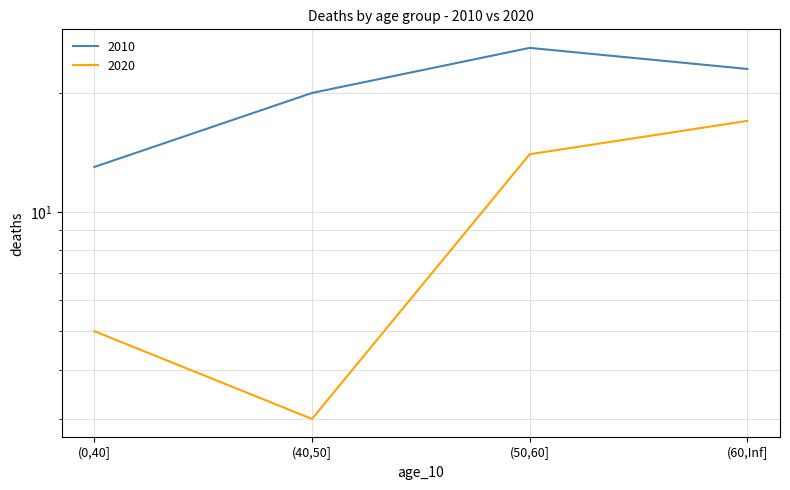

At which category is the sum across all series the highest?

(50,60]